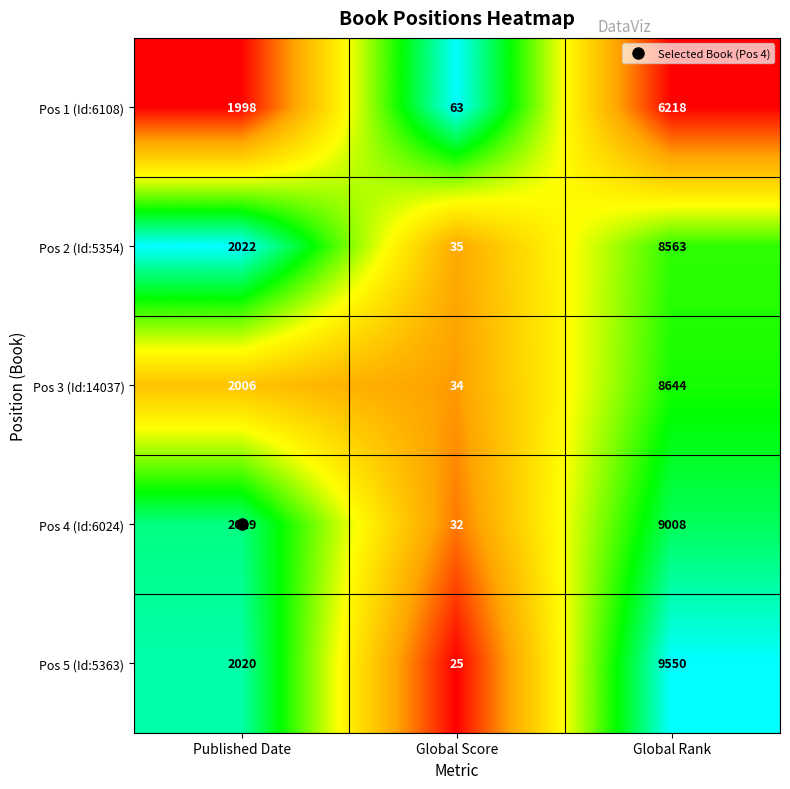

What is the difference between the highest and lowest values at Published Date?

24